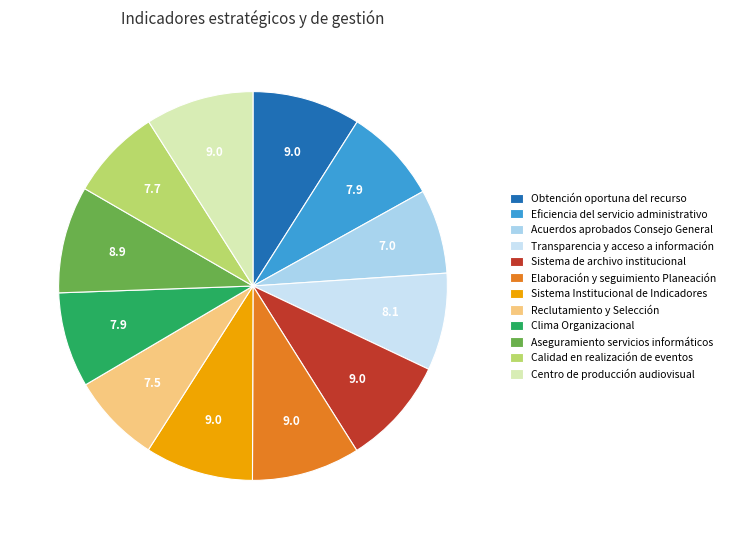

To the nearest percent, what is the difference between the largest and smallest slice percentages?

2%